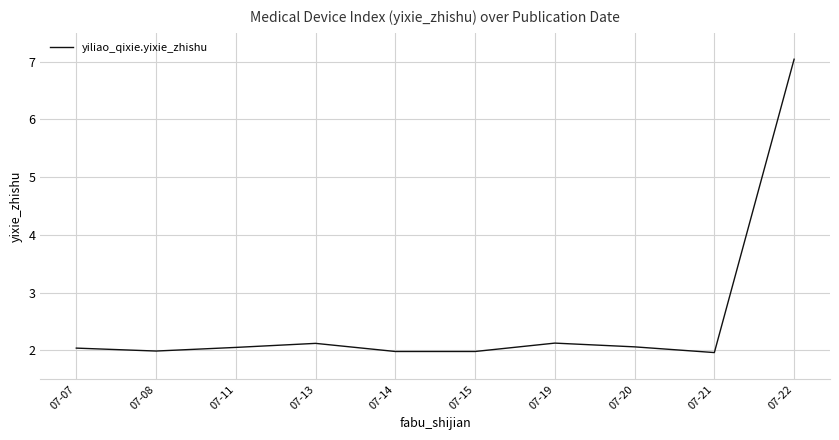

At which category does the data reach its first local peak?

07-13